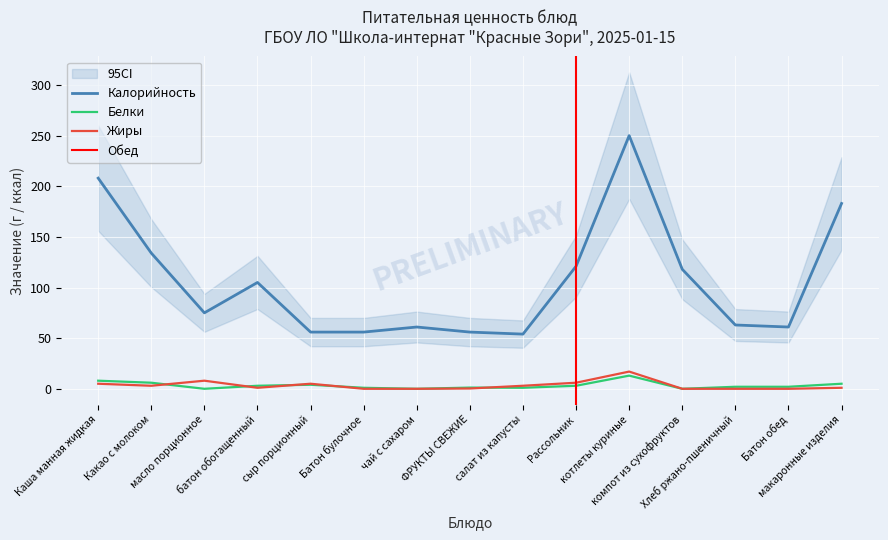

Where is the first local minimum for Белки?

масло порционное